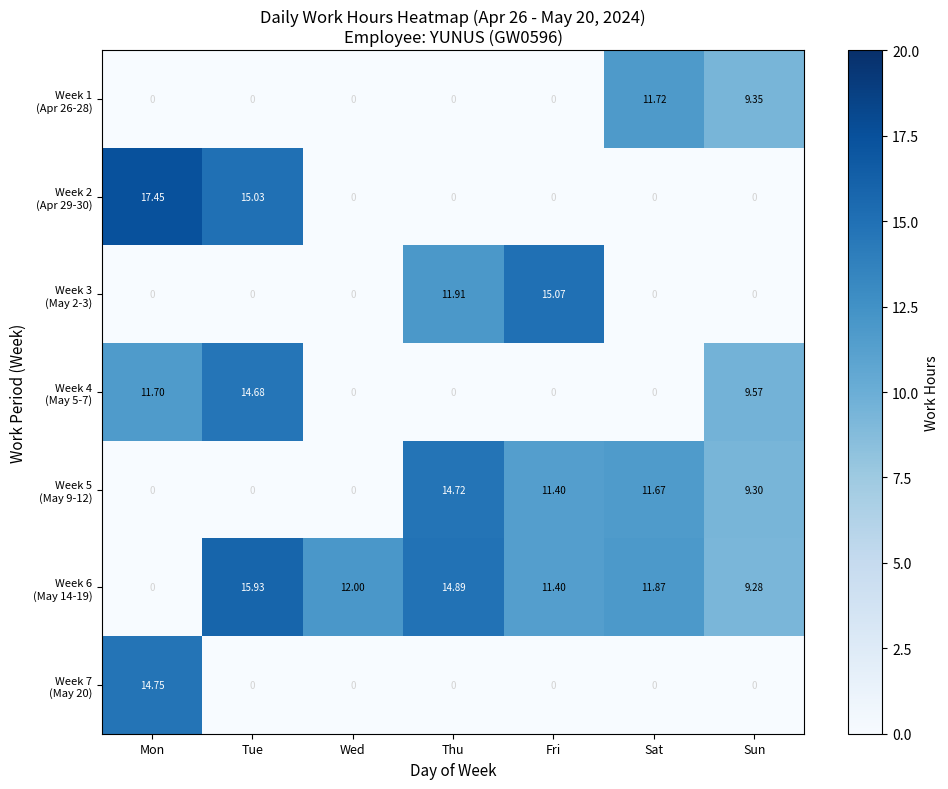

At which category is the sum across all series the highest?

Tue